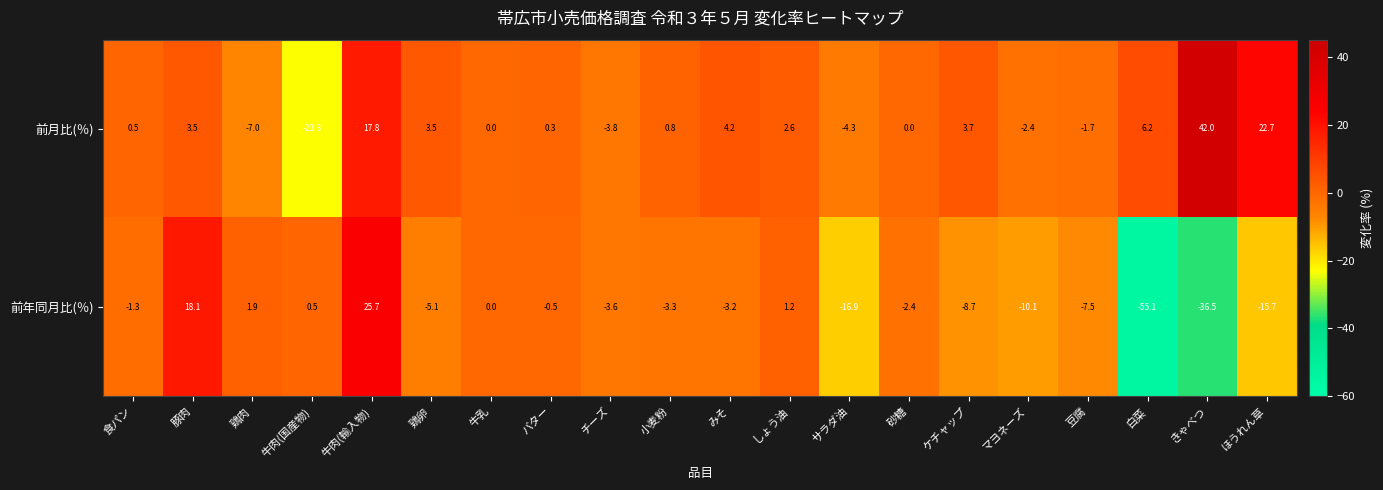

Which series has the largest range (max minus min)?

前年同月比(％)